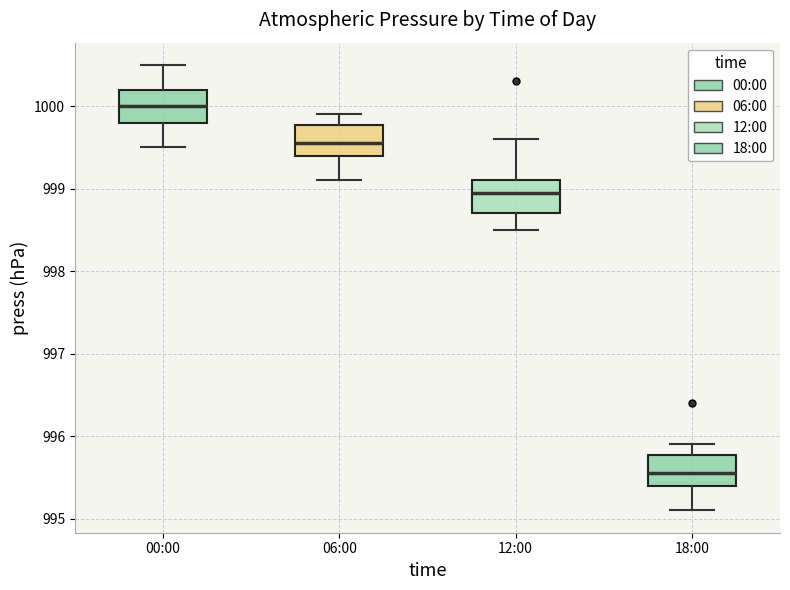

Reading left to right, transcribe this box plot: for each box, give where its median line is, the range the box spans, and where its two whiskers end, as read against the y-axis. The values are not printed on the chart, so give them approximately, as read against the axis.

00:00: median 1000.0, box 999.8 to 1000.2, whiskers 999.5 to 1000.5
06:00: median 999.6, box 999.4 to 999.8, whiskers 999.1 to 999.9
12:00: median 999.0, box 998.7 to 999.1, whiskers 998.5 to 999.6
18:00: median 995.6, box 995.4 to 995.8, whiskers 995.1 to 995.9